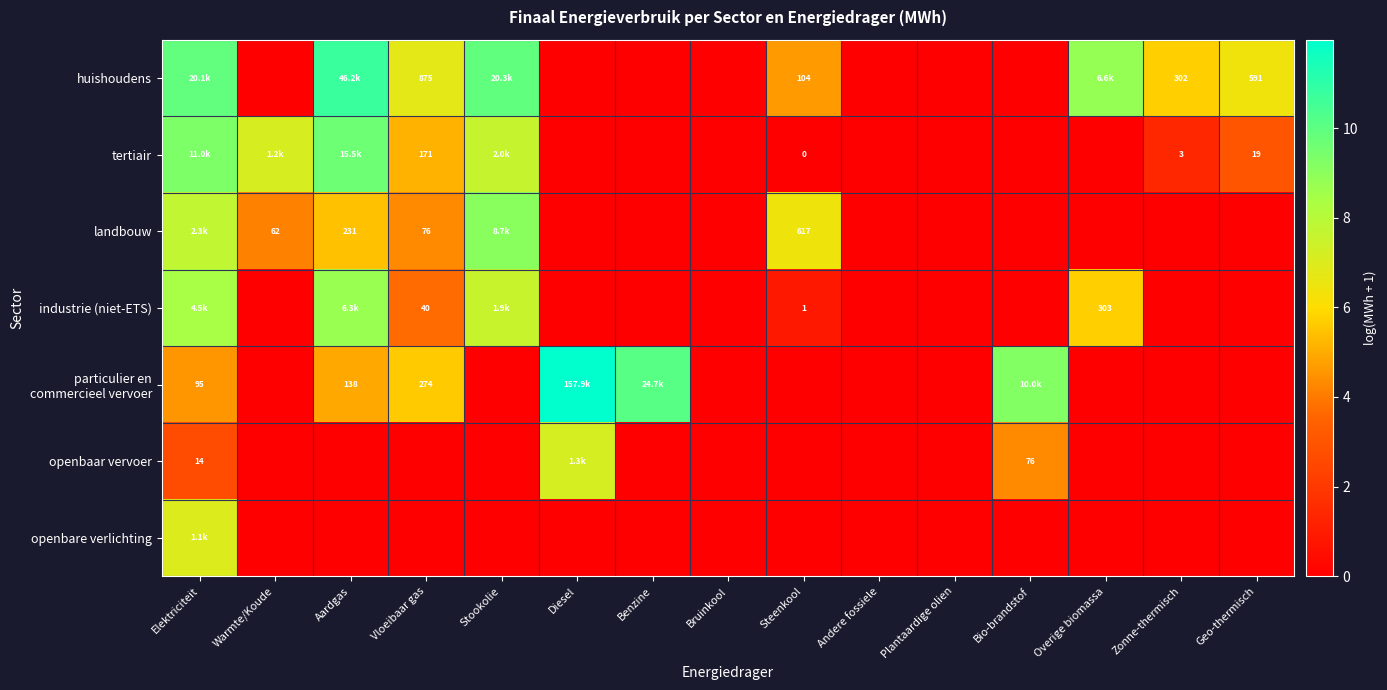

Which series has the largest range (max minus min)?

particulier en commercieel vervoer